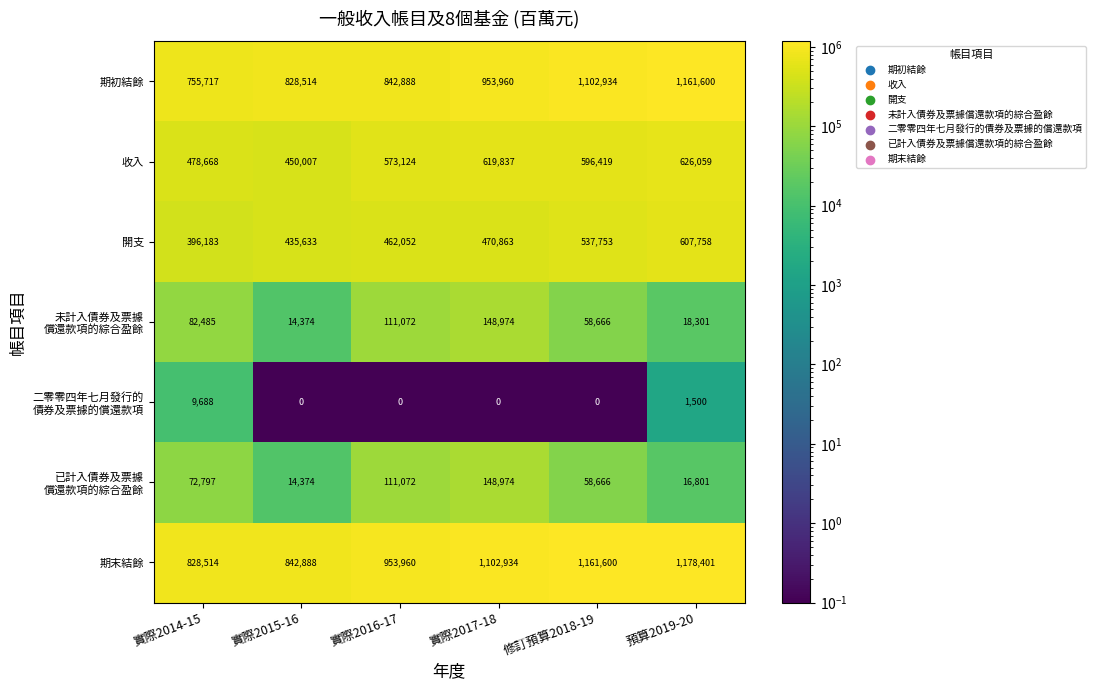

What is the difference between the highest and lowest values at 修訂預算2018-19?

1161600